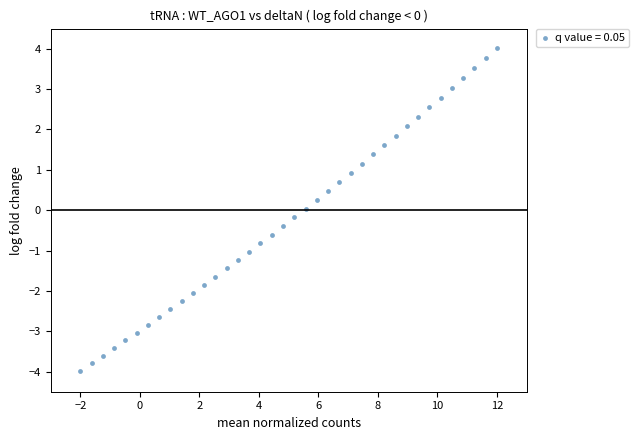

What is the range of Y values (max minus min)?

8.0